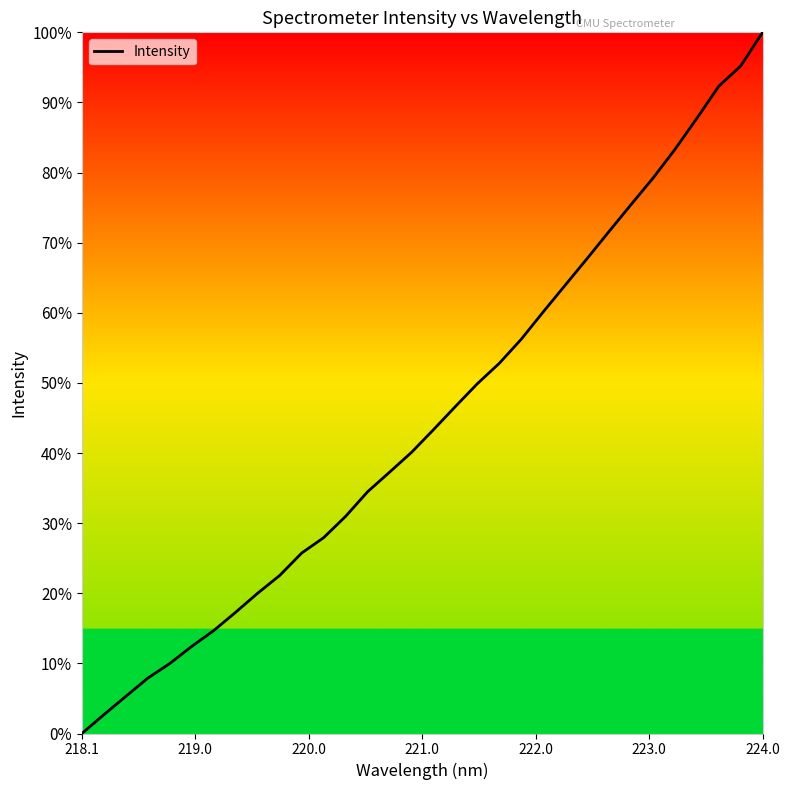

What is the difference between the maximum and minimum values?

100.0